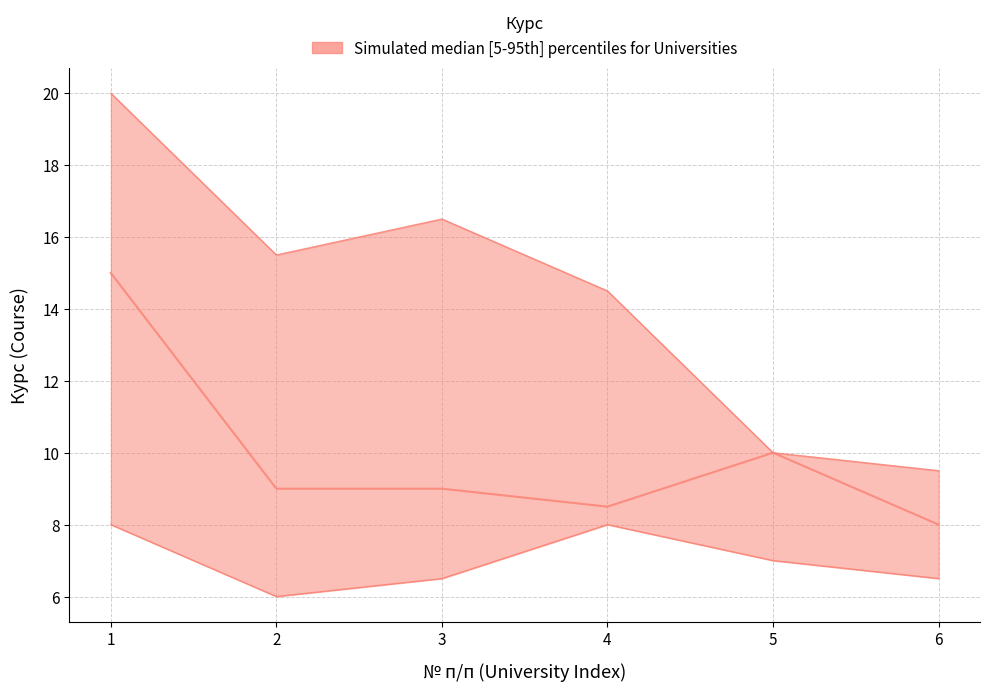

Between 6 and 5, which is larger?

5